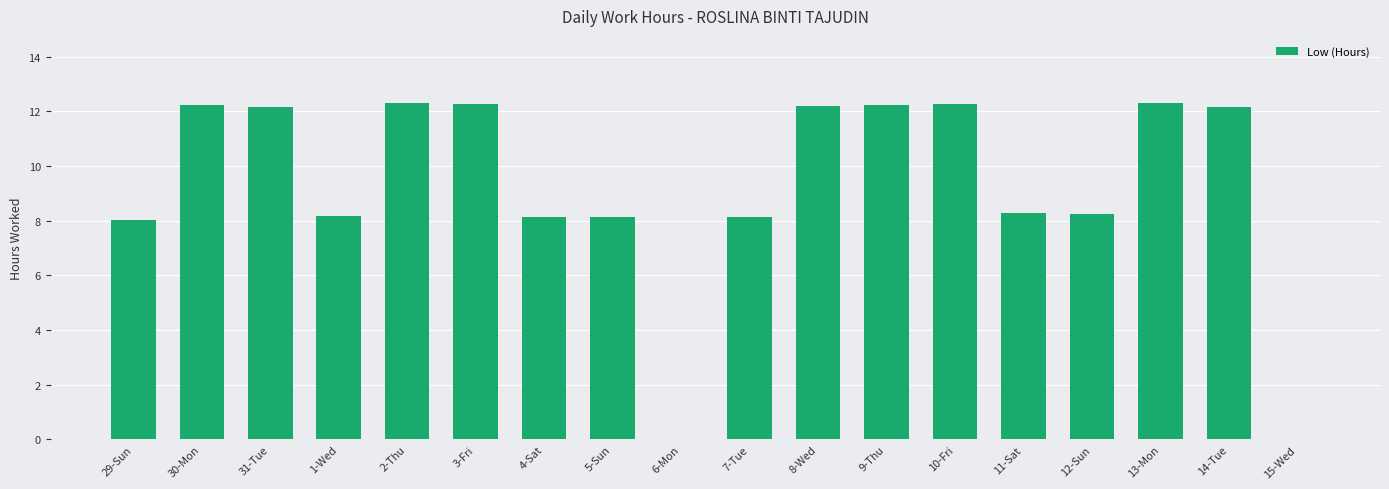

How many categories are shown in the chart?

18